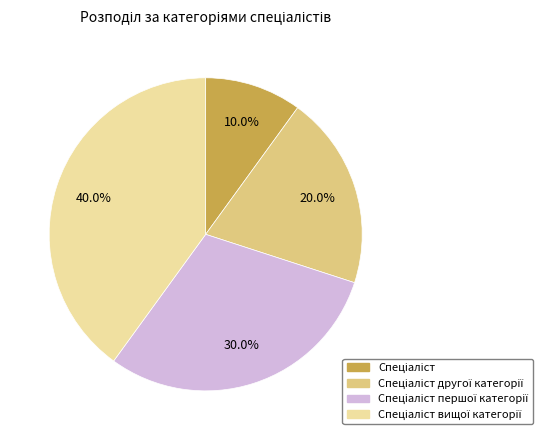

Count the number of slices in the pie.

4